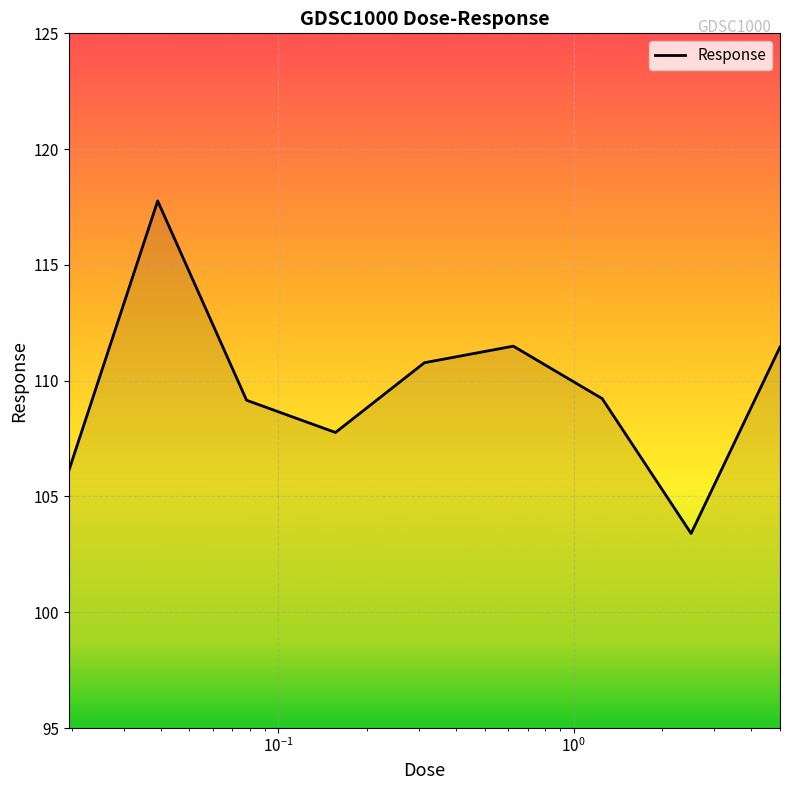

True or false: there are more than 0 points higher than both neighbors.

True